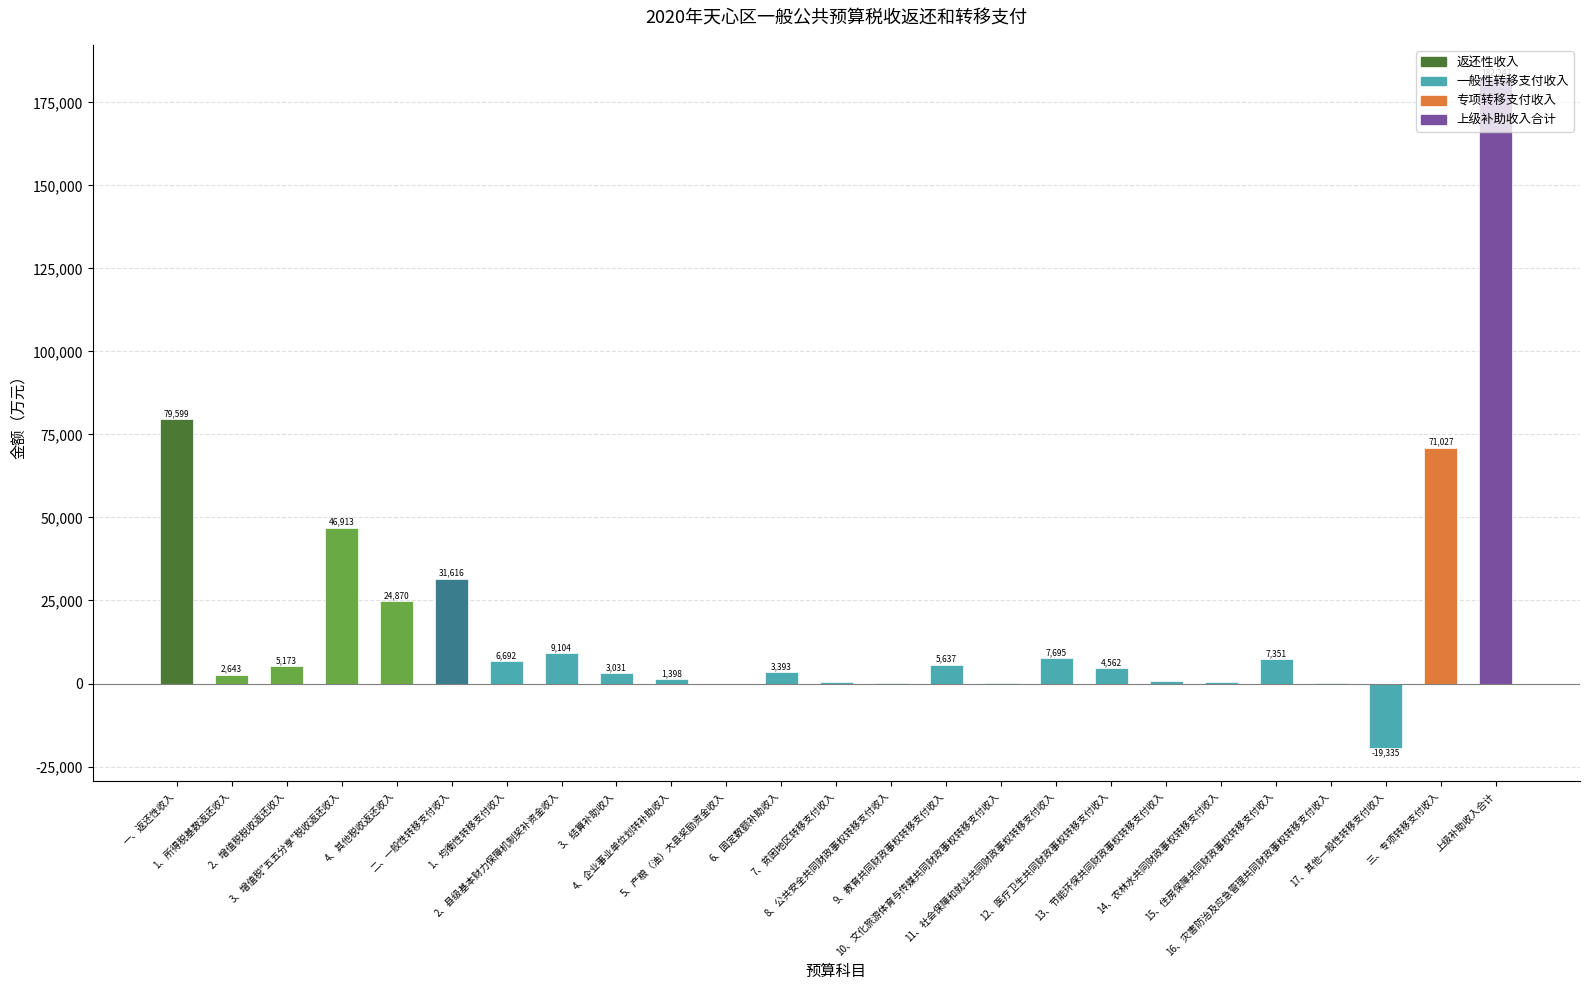

What is the sum of all values?

475699